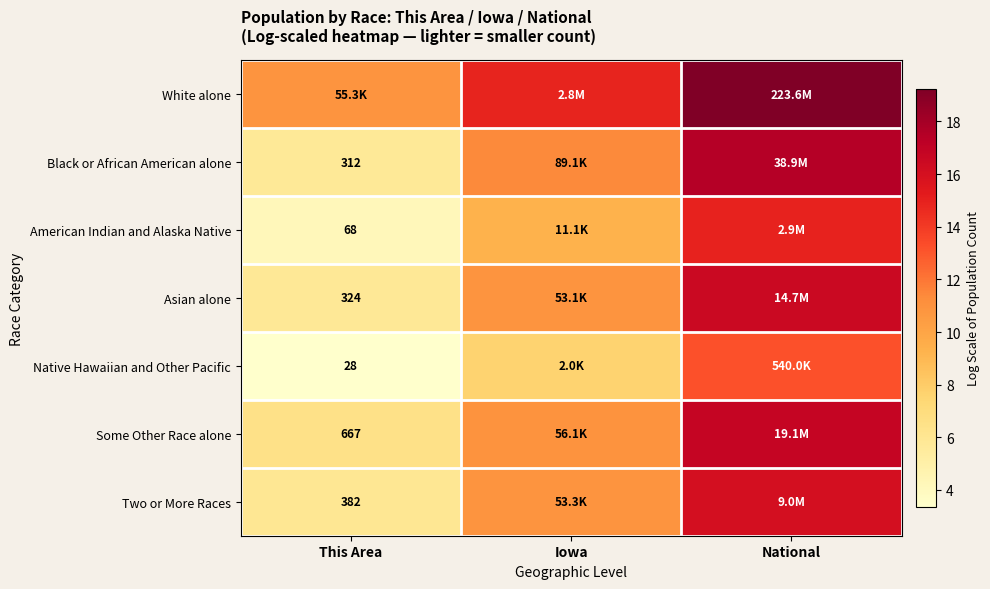

How many categories are shown in the chart?

3